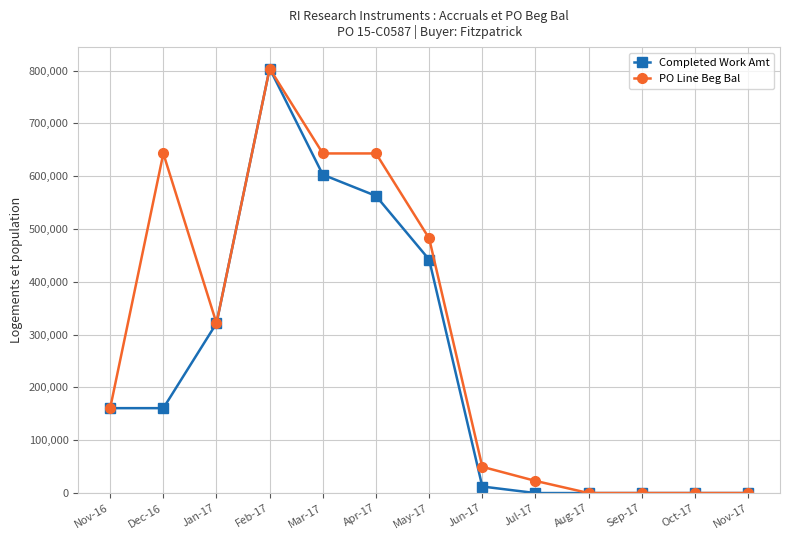

What is the label of the 4th point from the right?

Aug-17